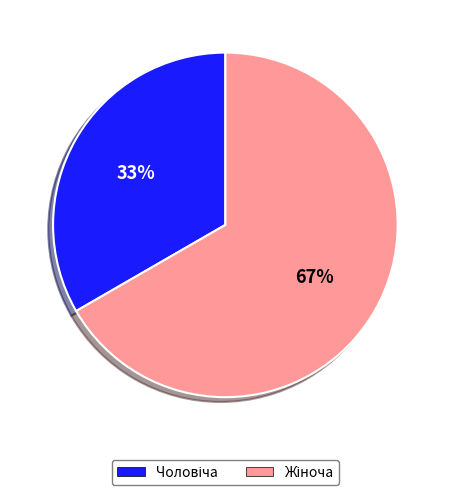

To the nearest percent, what is the average slice percentage?

50%